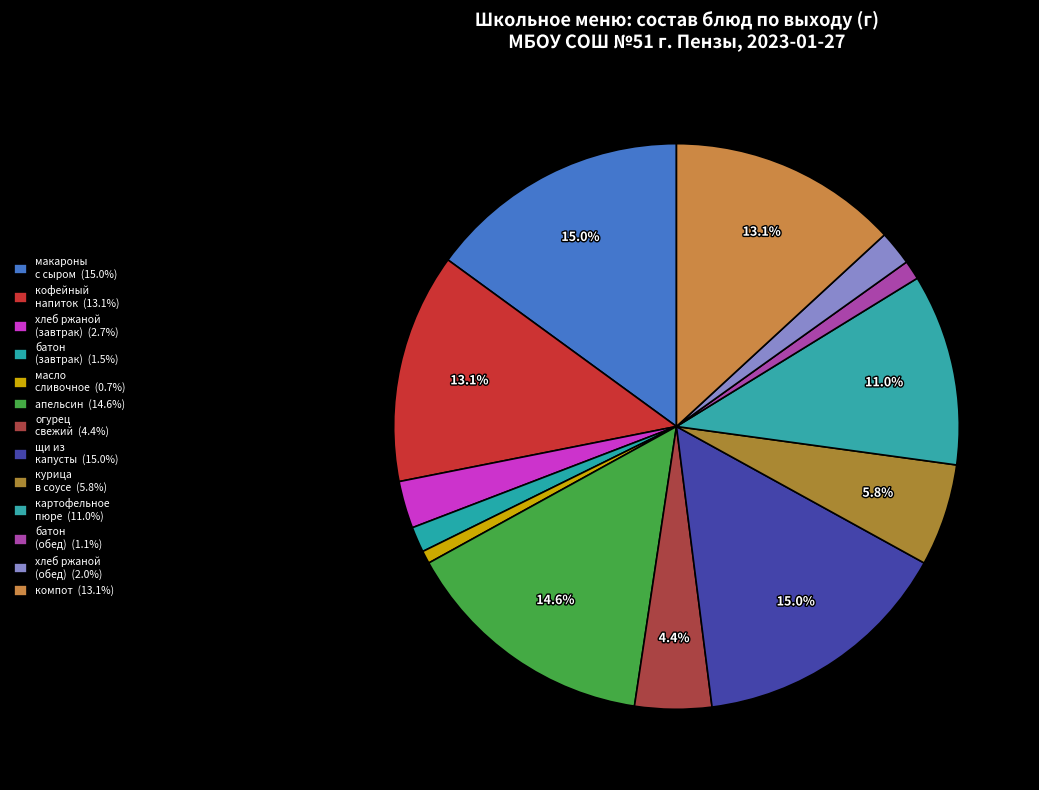

Which category has the smallest portion of the pie?

масло сливочное